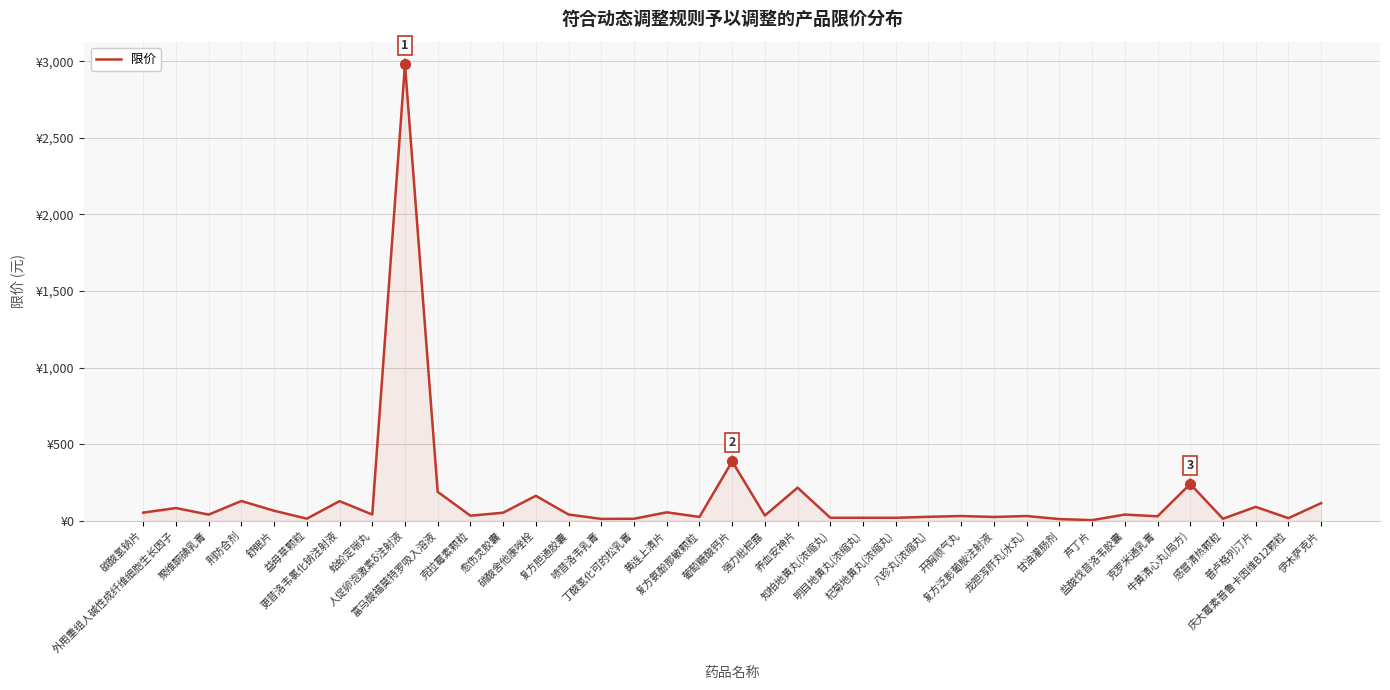

Does the chart display data point markers on the line(s)?

No